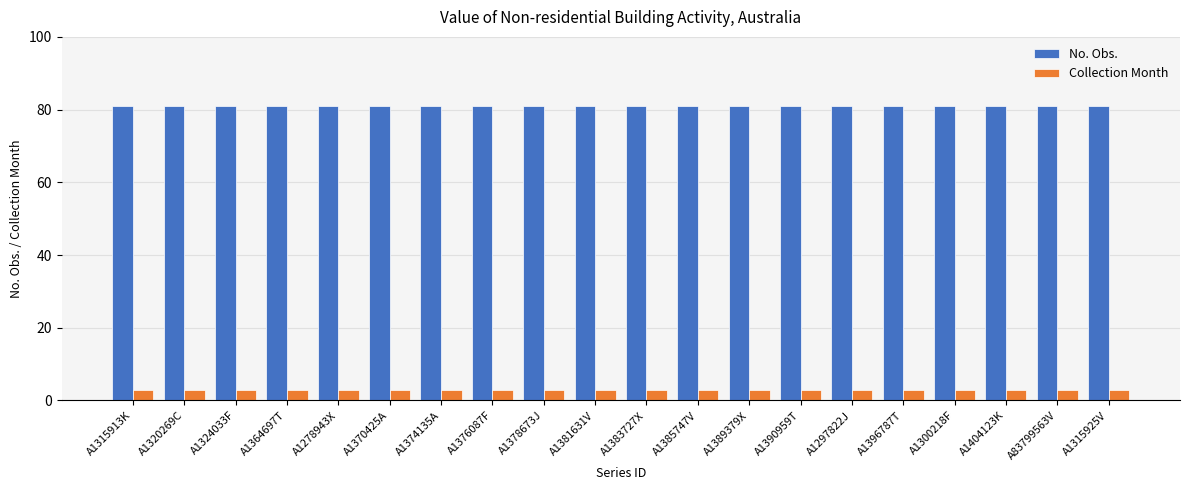

What is the spread (max minus min) of values at A1390959T?

78